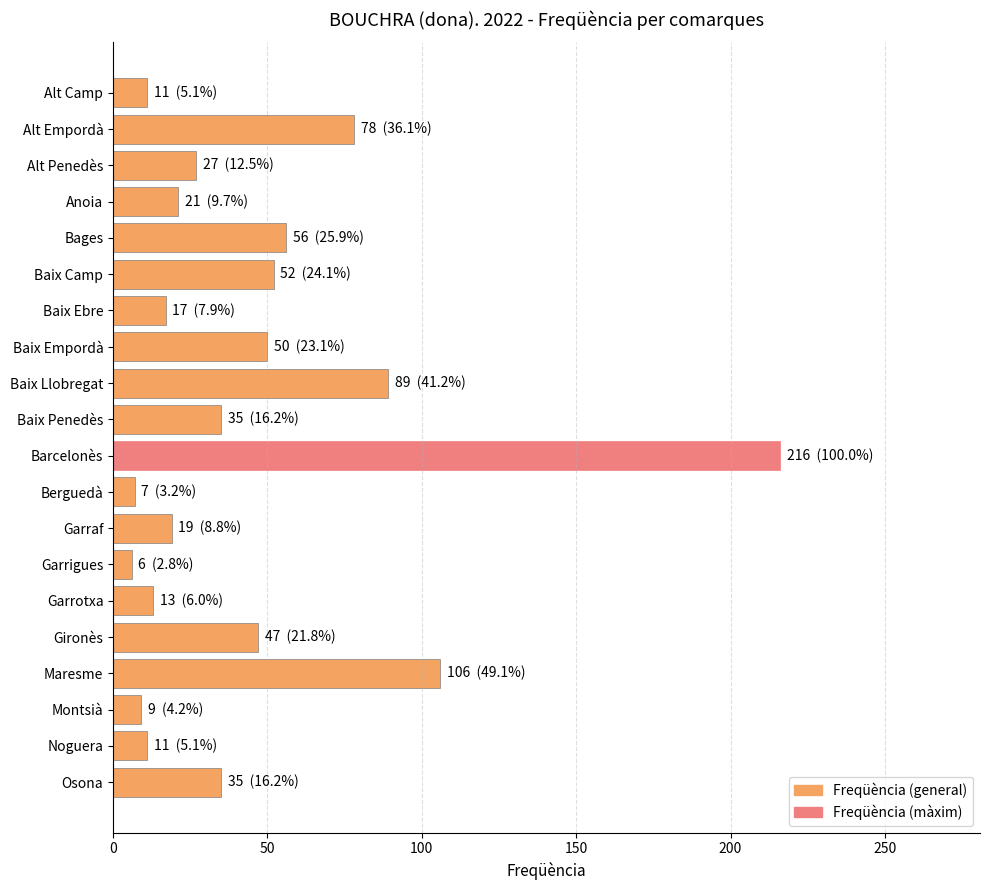

Is it true that the value at Alt Penedès is 14?

False